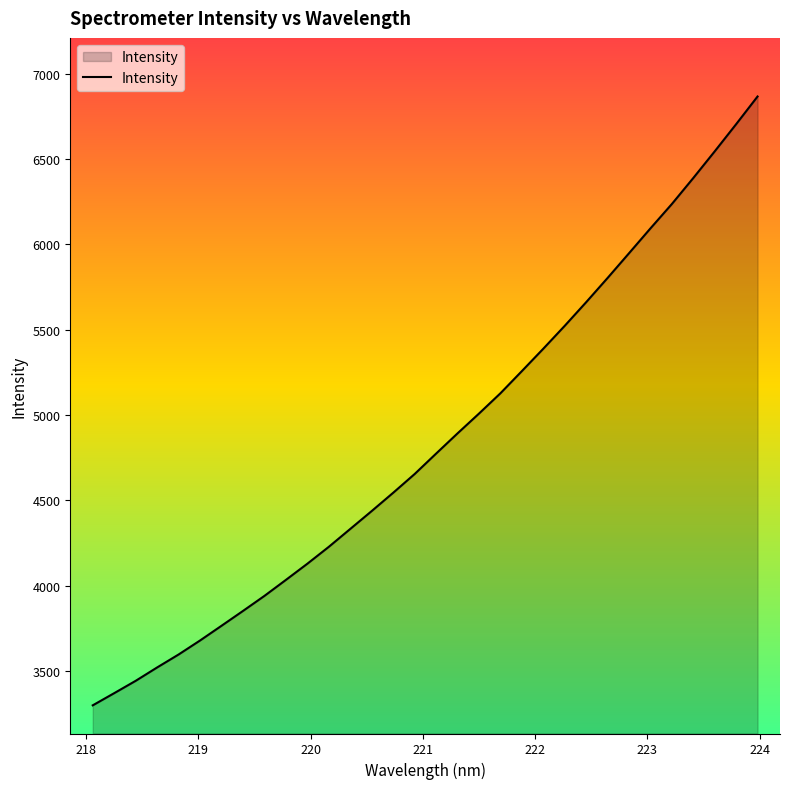

True or false: there are more than 2 points higher than both neighbors.

False